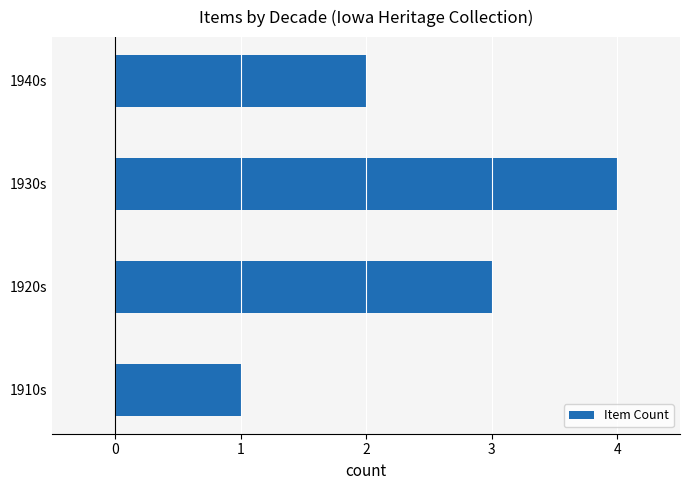

Reading top to bottom, transcribe all the data shown in this chart.

1940s=2	1930s=4	1920s=3	1910s=1